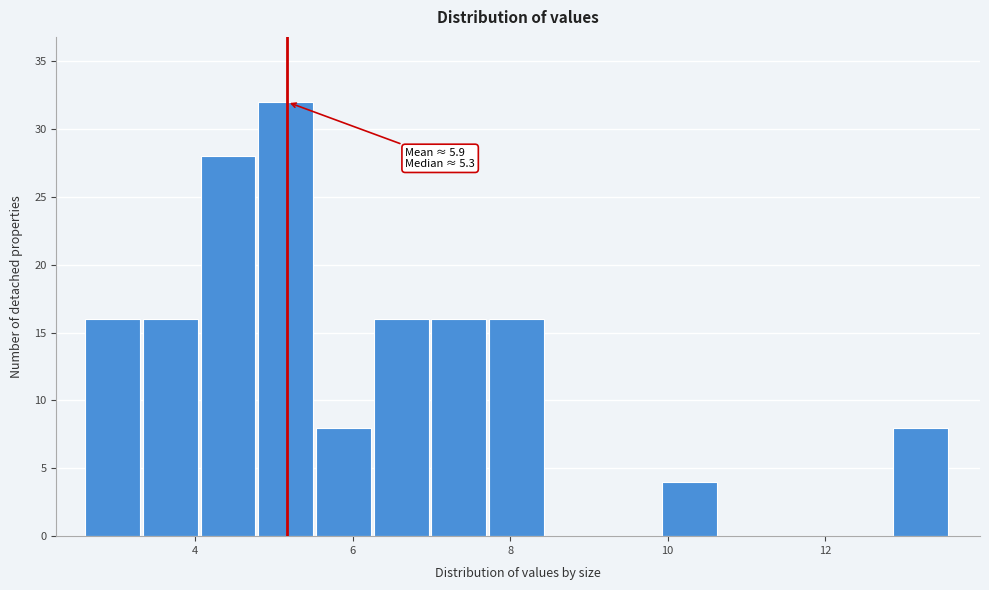

Read against the x-axis, roughly where is the centre of the tallest bar?

5.2